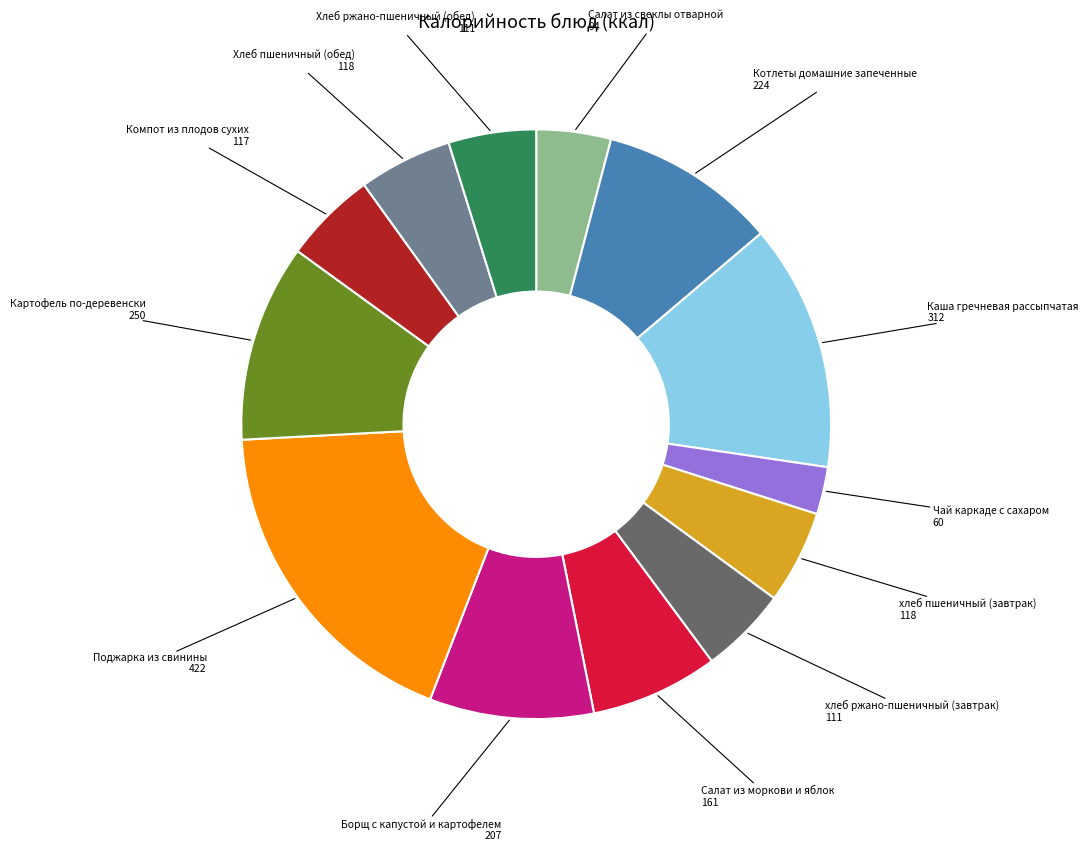

How many slices are in this pie chart?

13